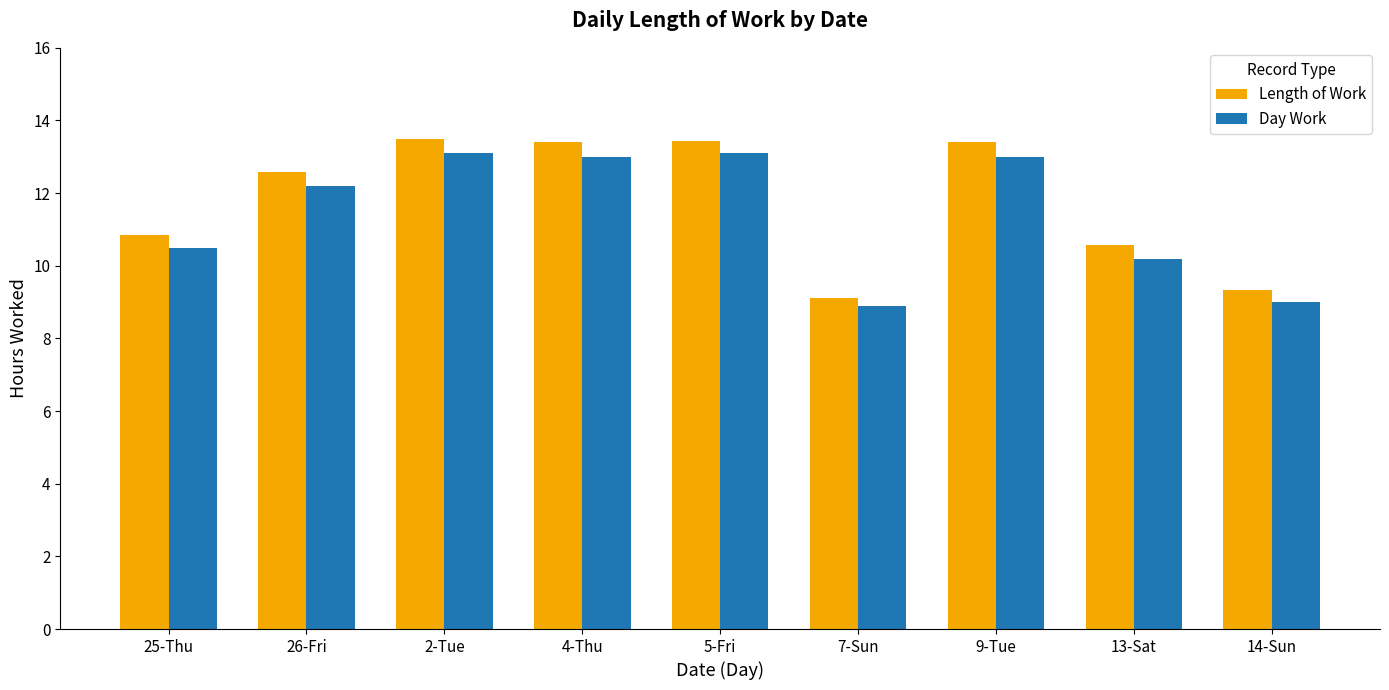

How many bars are there in total?

18